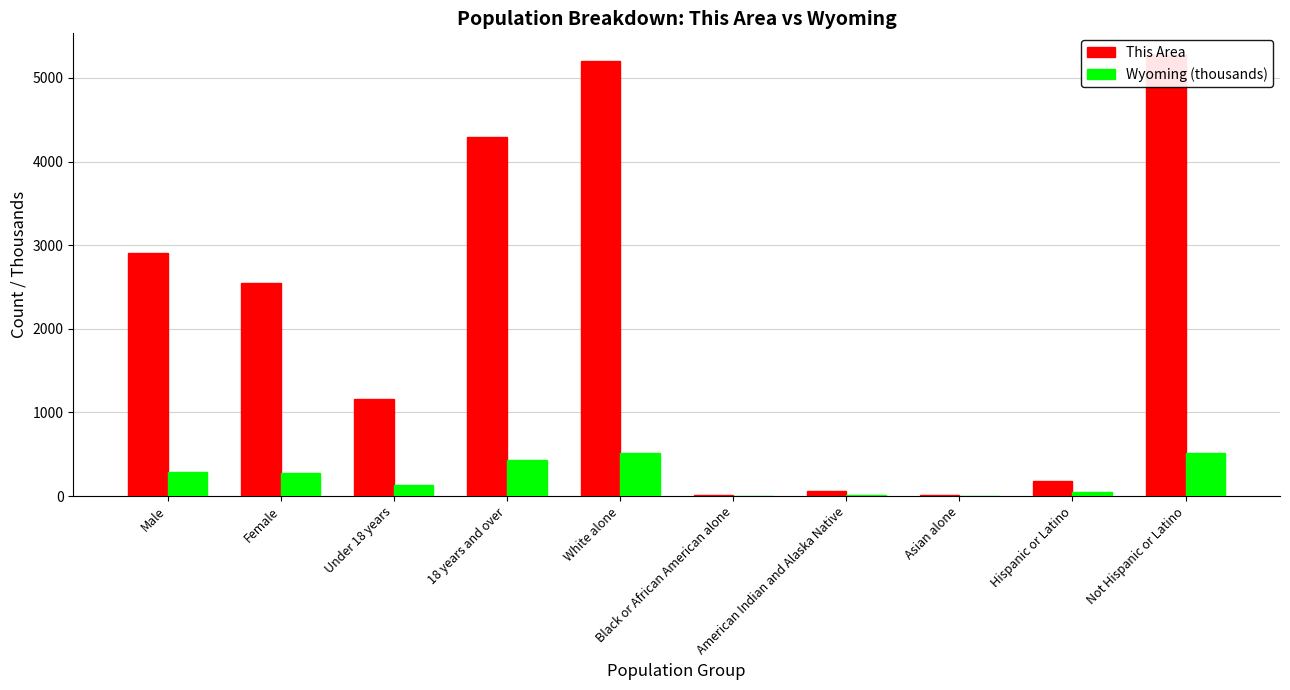

What is the difference between the second highest and second lowest values in the Wyoming (thousands) series?

506.5